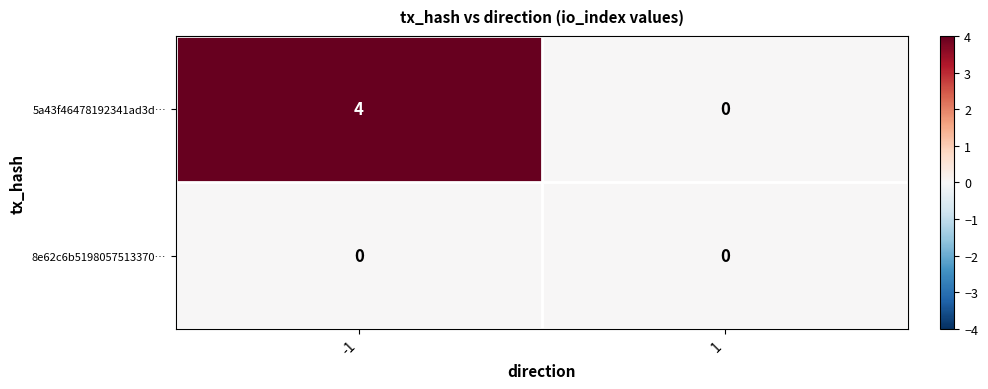

Which series changed the most between -1 and 1?

5a43f46478192341ad3d…